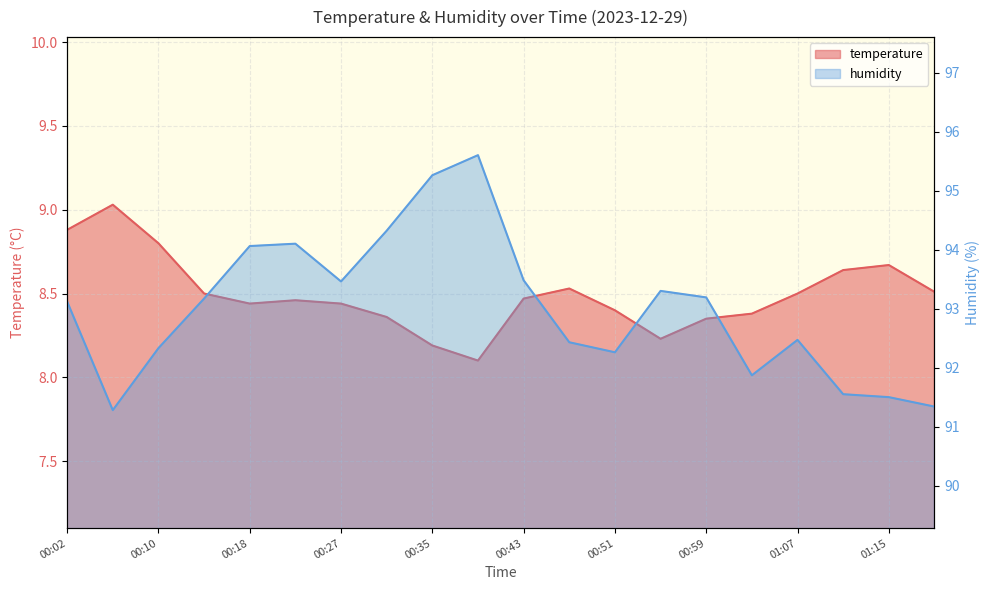

The value of temperature at 00:06 is 6.2. True or false?

False